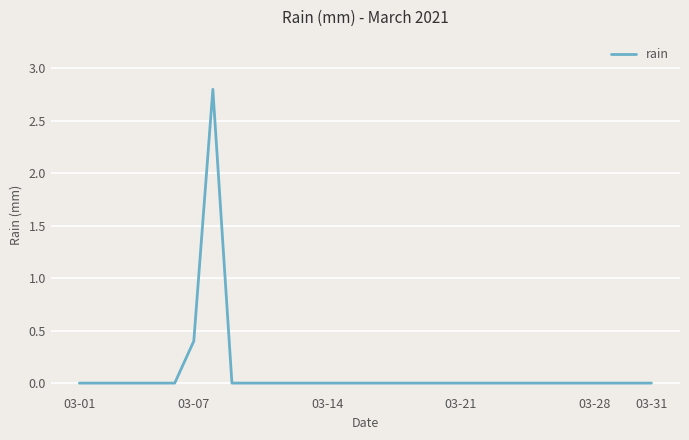

True or false: there are more than 0 points higher than both neighbors.

True